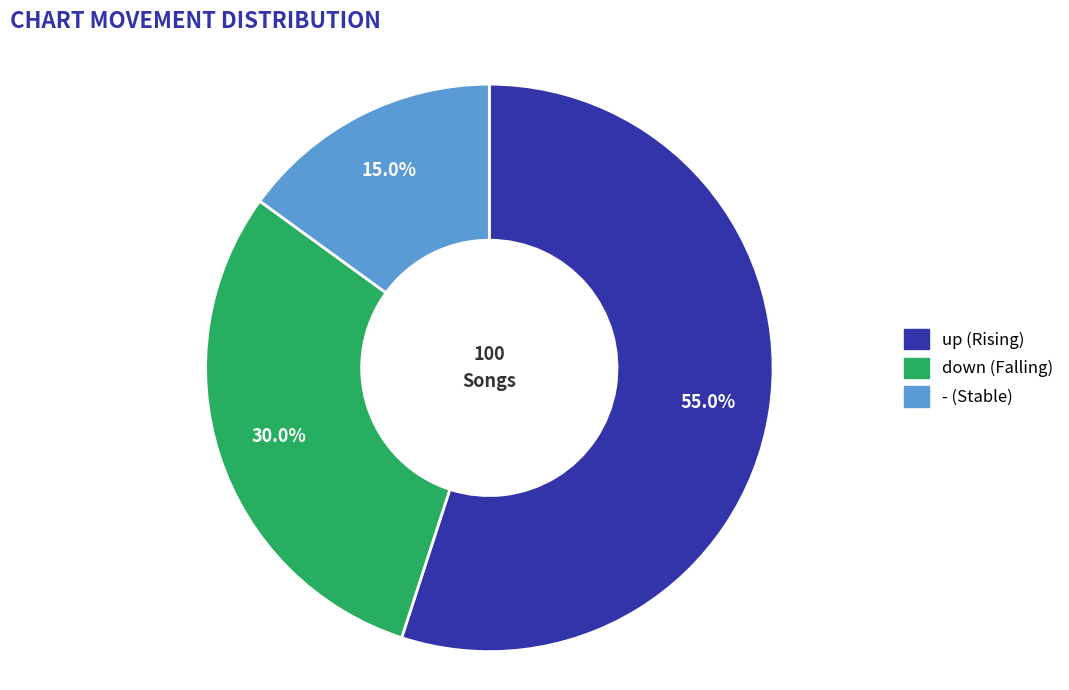

Between up and -, which is larger?

up